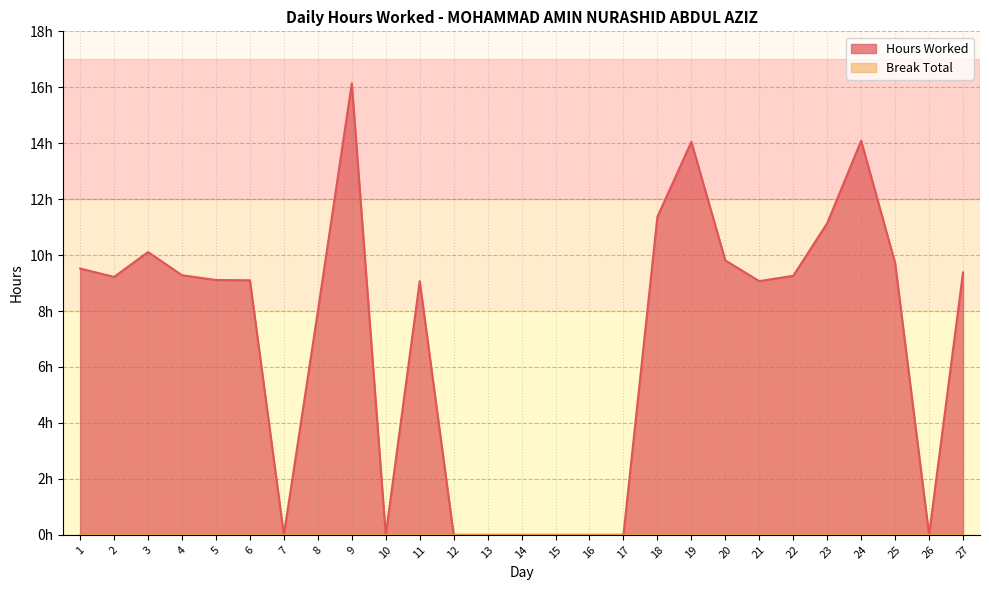

What is the average value?

6.9